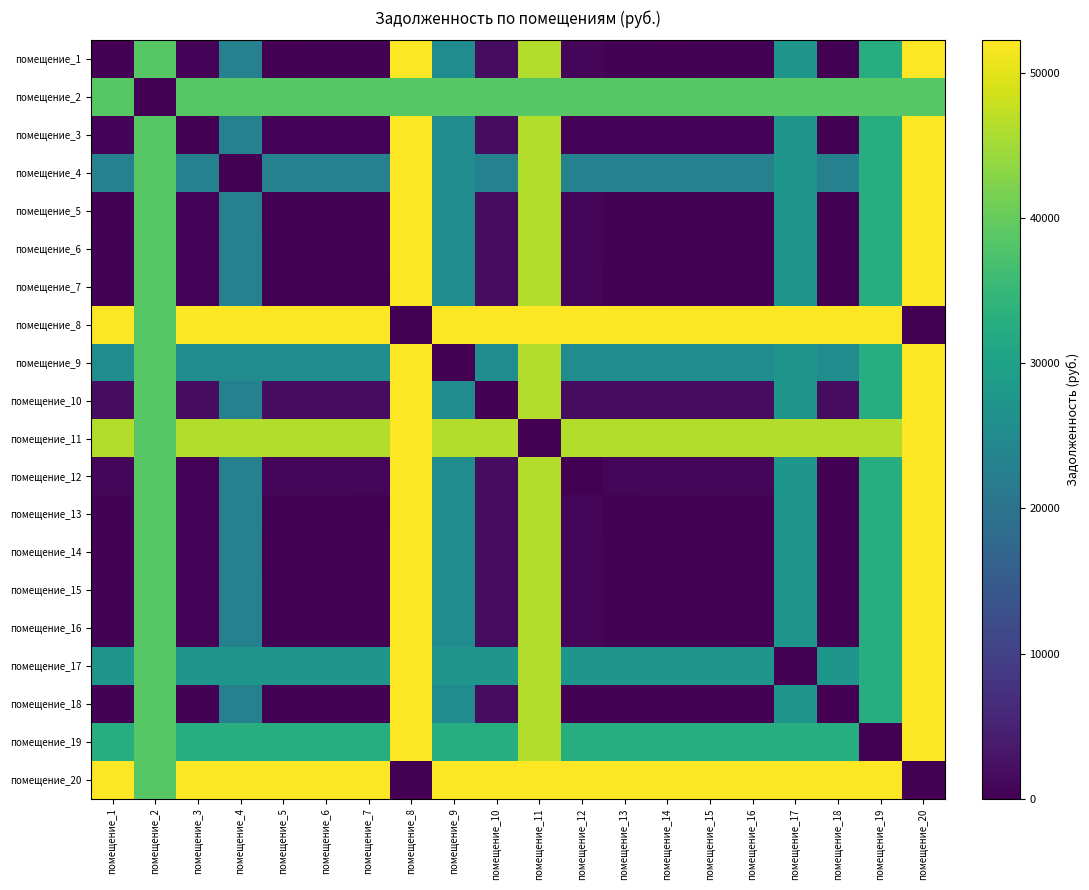

Rank the series by their maximum value, from highest to lowest.

помещение_1, помещение_3, помещение_4, помещение_5, помещение_6, помещение_7, помещение_8, помещение_9, помещение_10, помещение_11, помещение_12, помещение_13, помещение_14, помещение_15, помещение_16, помещение_17, помещение_18, помещение_19, помещение_20, помещение_2